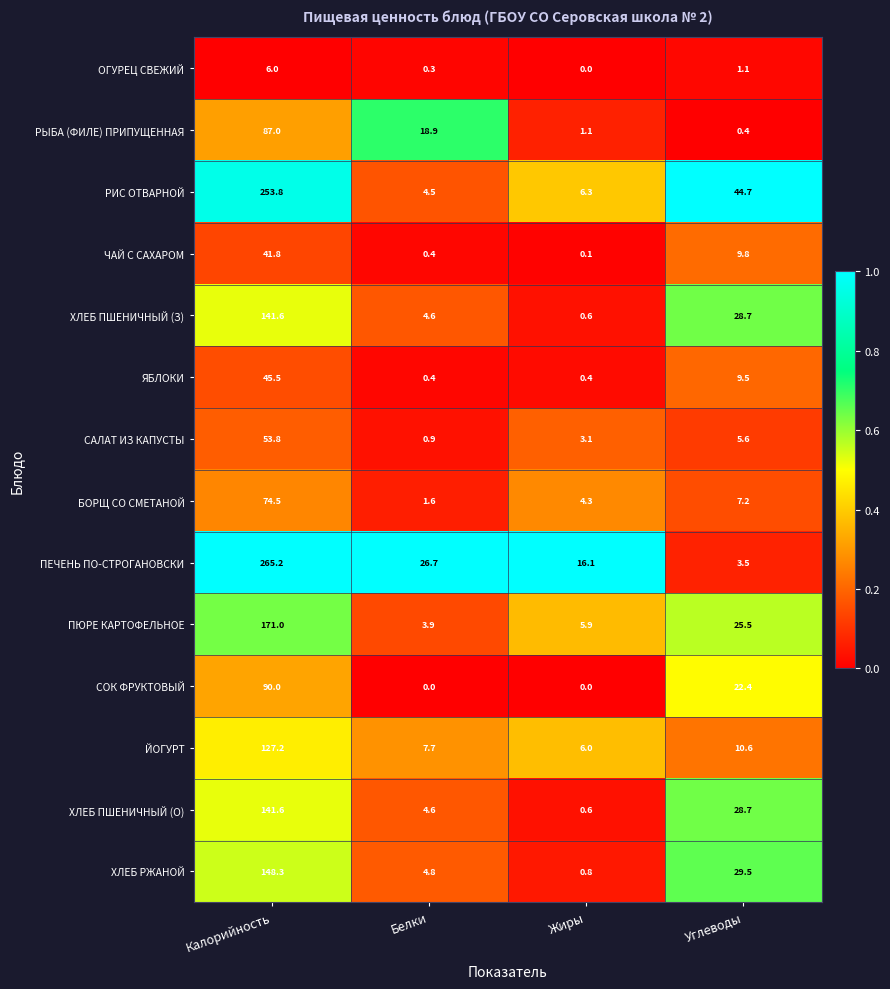

At how many categories does at least one series exceed 0?

4